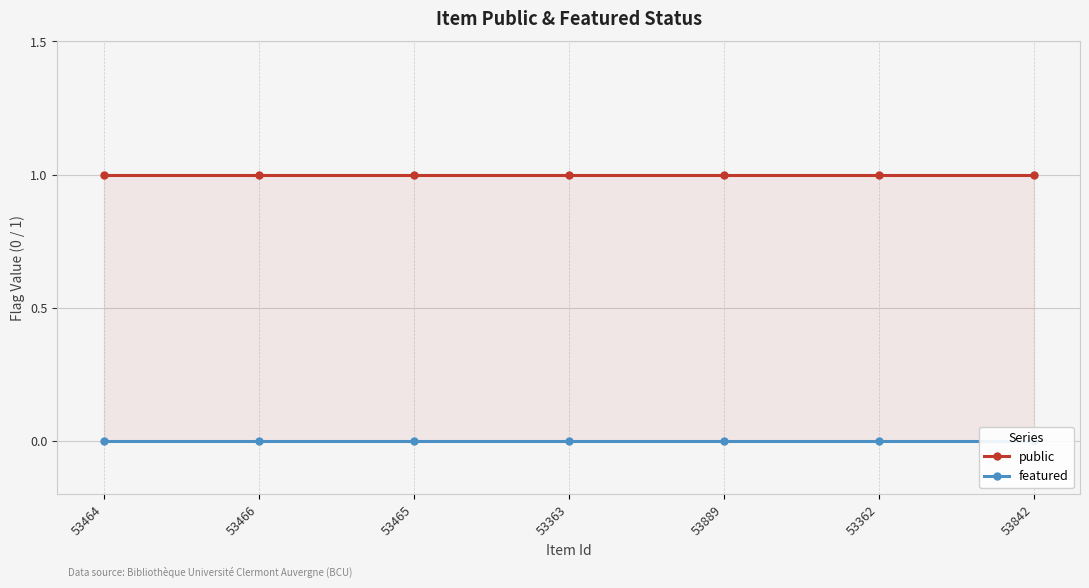

True or false: featured has more than 0 interior local peaks.

False